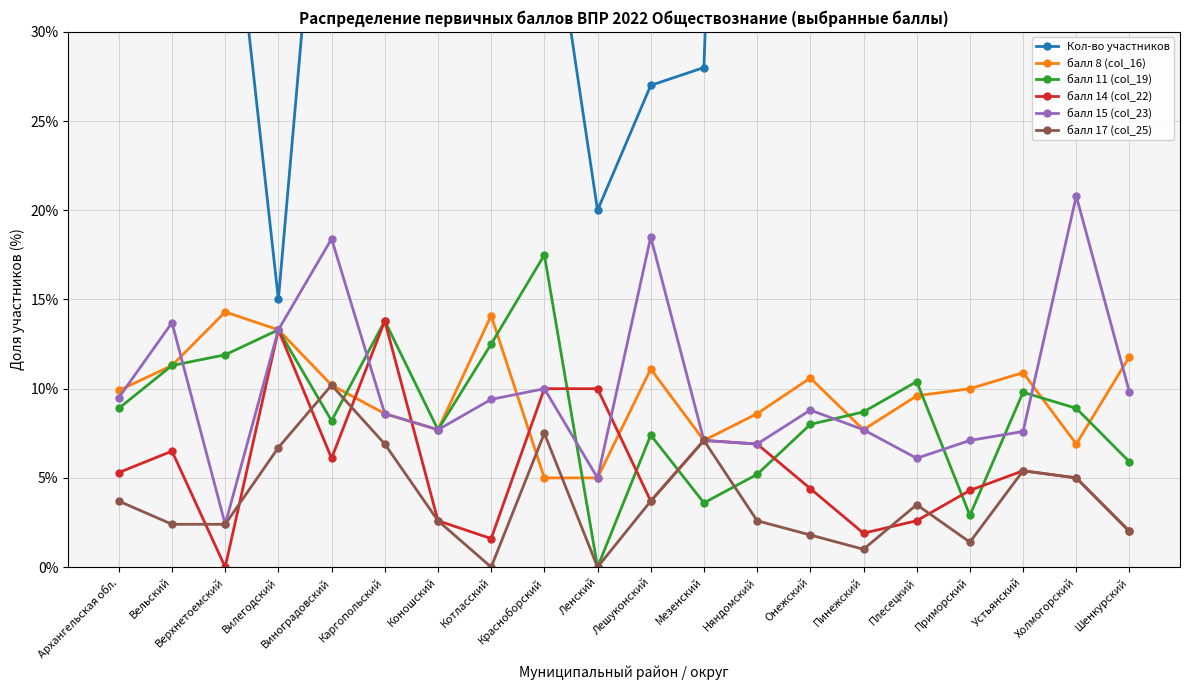

Reading left to right, what are all the values shown in this chart?

Кол-во участников: 3305.0	124.0	42.0	15.0	49.0	58.0	39.0	64.0	40.0	20.0	27.0	28.0	116.0	113.0	104.0	115.0	70.0	92.0	101.0	51.0
балл 8 (col_16): 9.9	11.3	14.3	13.3	10.2	8.6	7.7	14.1	5.0	5.0	11.1	7.1	8.6	10.6	7.7	9.6	10.0	10.9	6.9	11.8
балл 11 (col_19): 8.9	11.3	11.9	13.3	8.2	13.8	7.7	12.5	17.5	0.0	7.4	3.6	5.2	8.0	8.7	10.4	2.9	9.8	8.9	5.9
балл 14 (col_22): 5.3	6.5	0.0	13.3	6.1	13.8	2.6	1.6	10.0	10.0	3.7	7.1	6.9	4.4	1.9	2.6	4.3	5.4	5.0	2.0
балл 15 (col_23): 9.5	13.7	2.4	13.3	18.4	8.6	7.7	9.4	10.0	5.0	18.5	7.1	6.9	8.8	7.7	6.1	7.1	7.6	20.8	9.8
балл 17 (col_25): 3.7	2.4	2.4	6.7	10.2	6.9	2.6	0.0	7.5	0.0	3.7	7.1	2.6	1.8	1.0	3.5	1.4	5.4	5.0	2.0